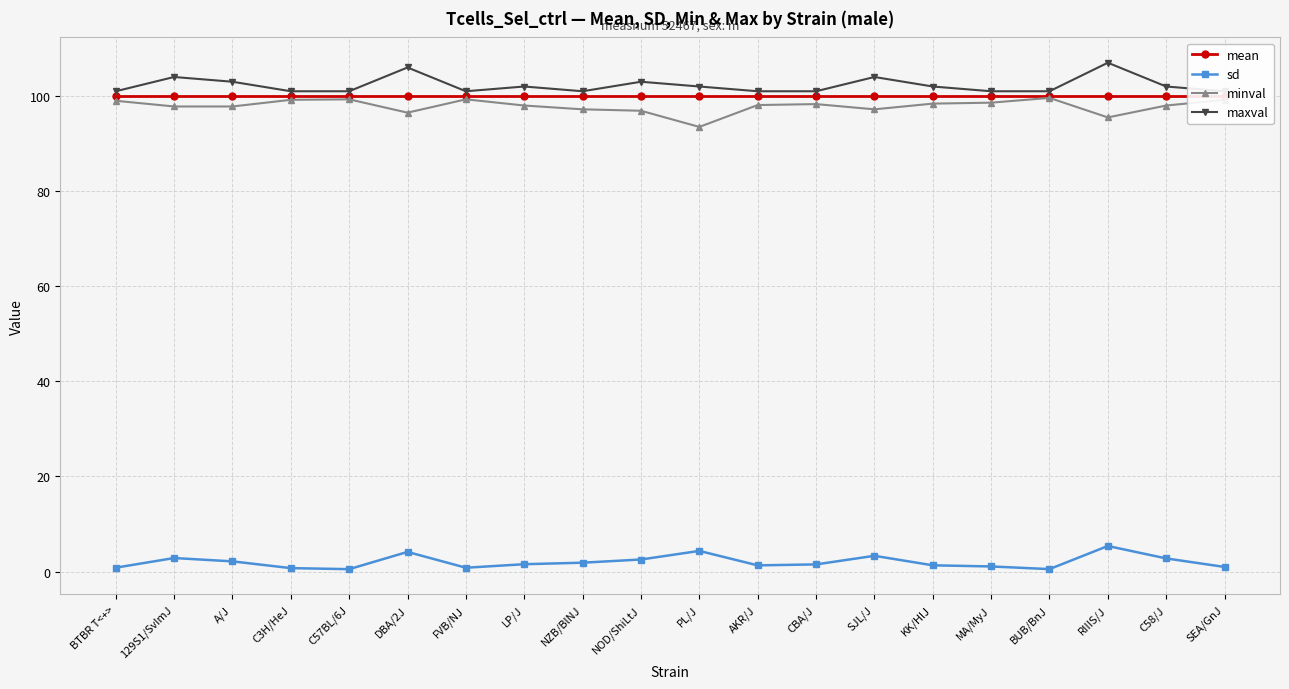

Read the minval value at NZB/BlNJ.

97.2